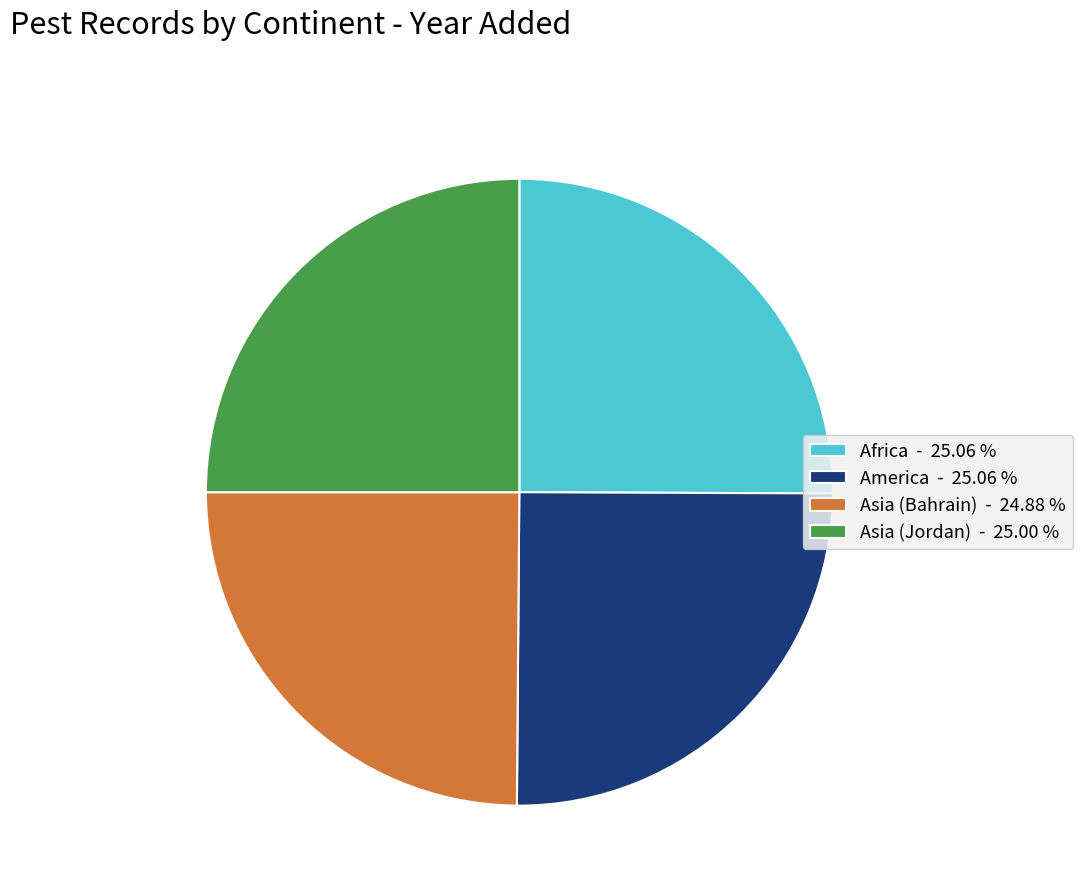

How many slices are in this pie chart?

4